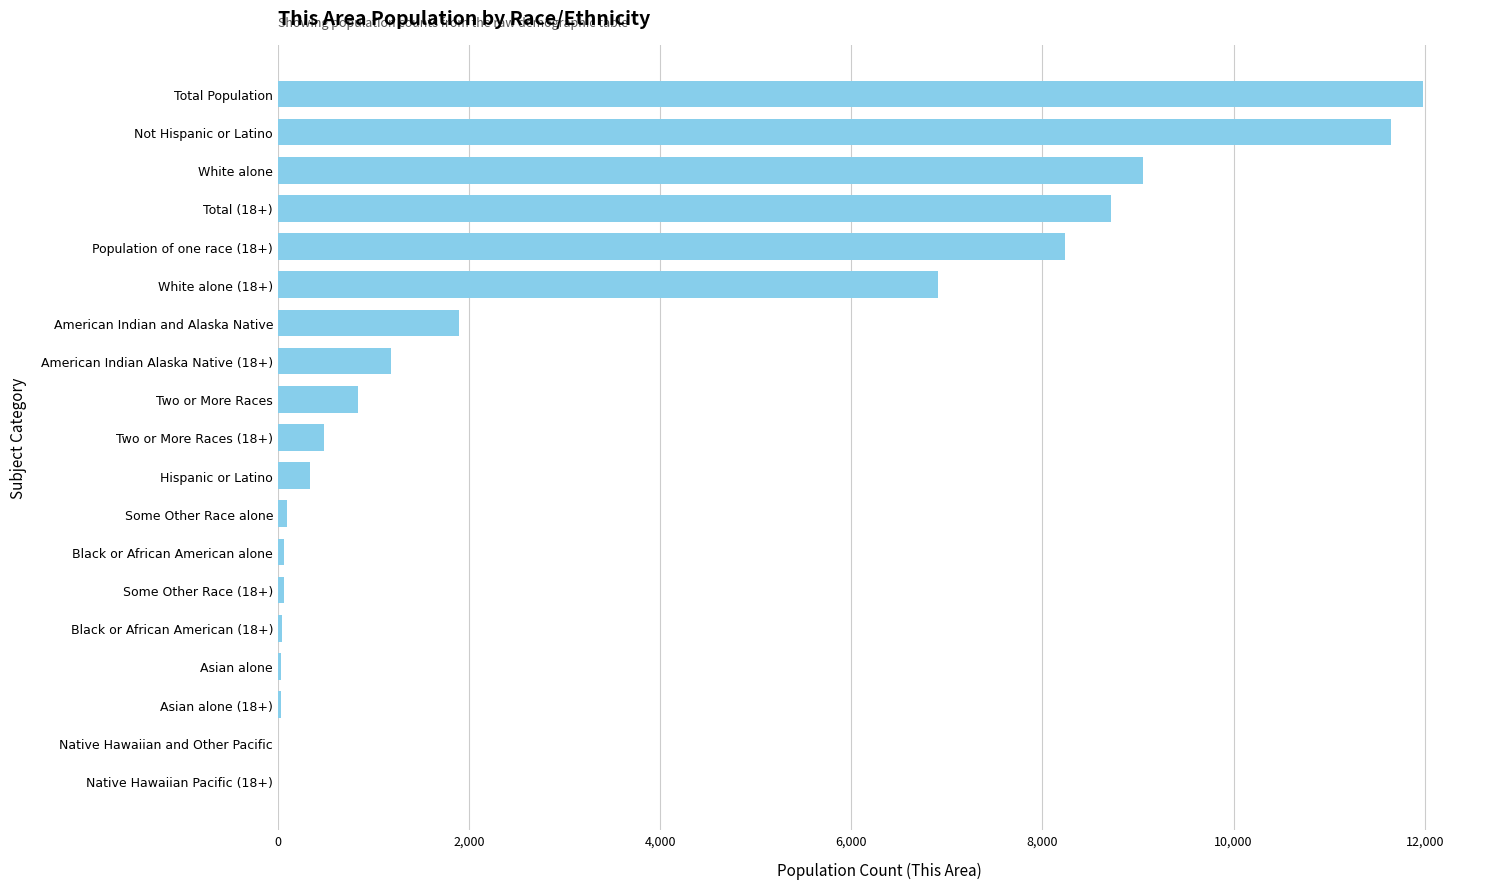

At which label is the value closest to 5991?

White alone (18+)